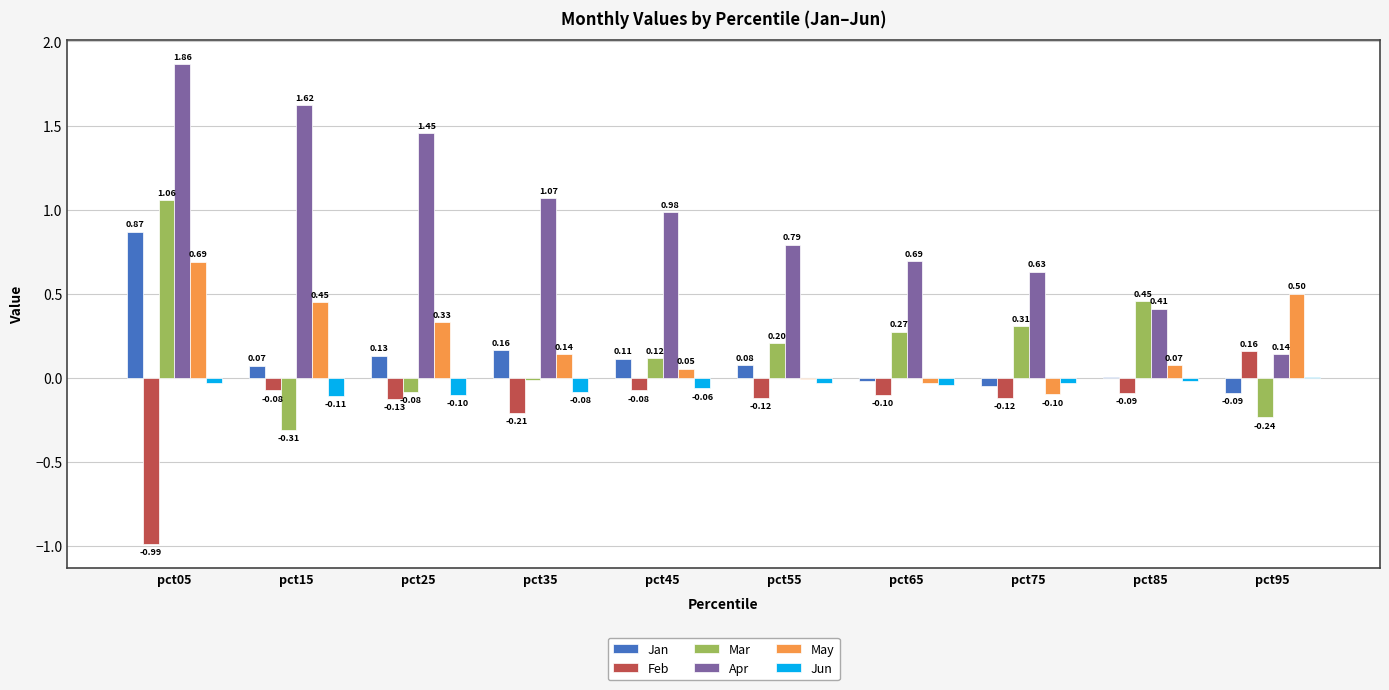

How many categories are shown in the chart?

10